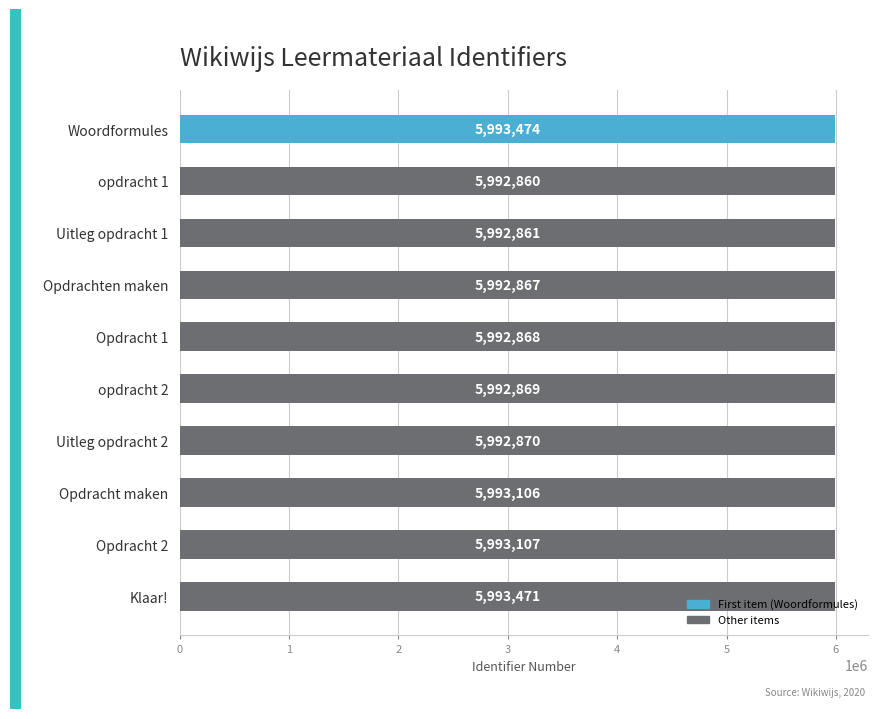

Rank the categories by value from highest to lowest.

Woordformules, Klaar!, Opdracht 2, Opdracht maken, Uitleg opdracht 2, opdracht 2, Opdracht 1, Opdrachten maken, Uitleg opdracht 1, opdracht 1